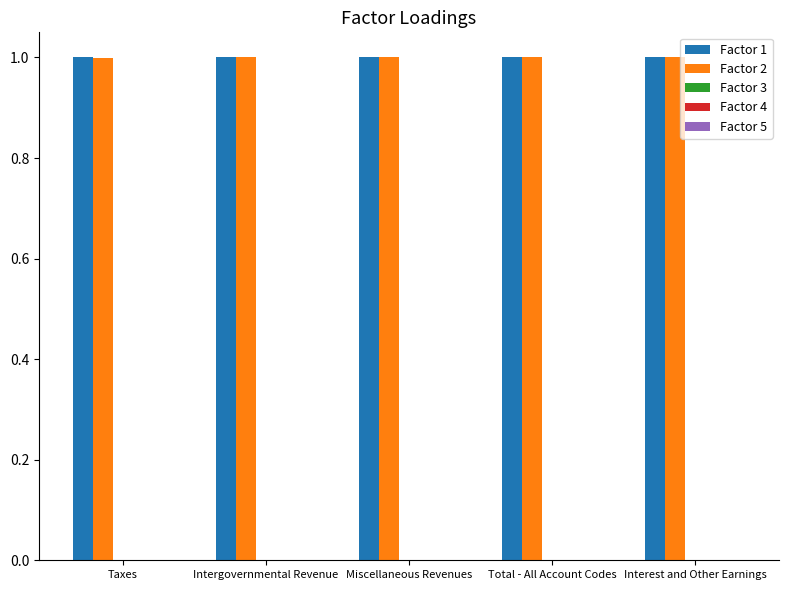

What is the highest value of the Factor 2 series?

1.0